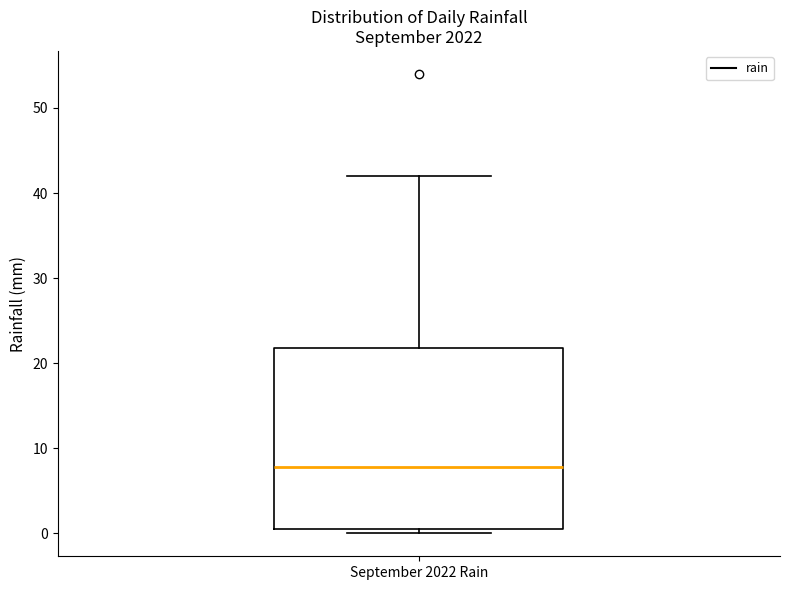

Where does the median line of the box for September 2022 Rain sit on the y-axis? The values are not printed on the chart, so give them approximately, as read against the axis.

8